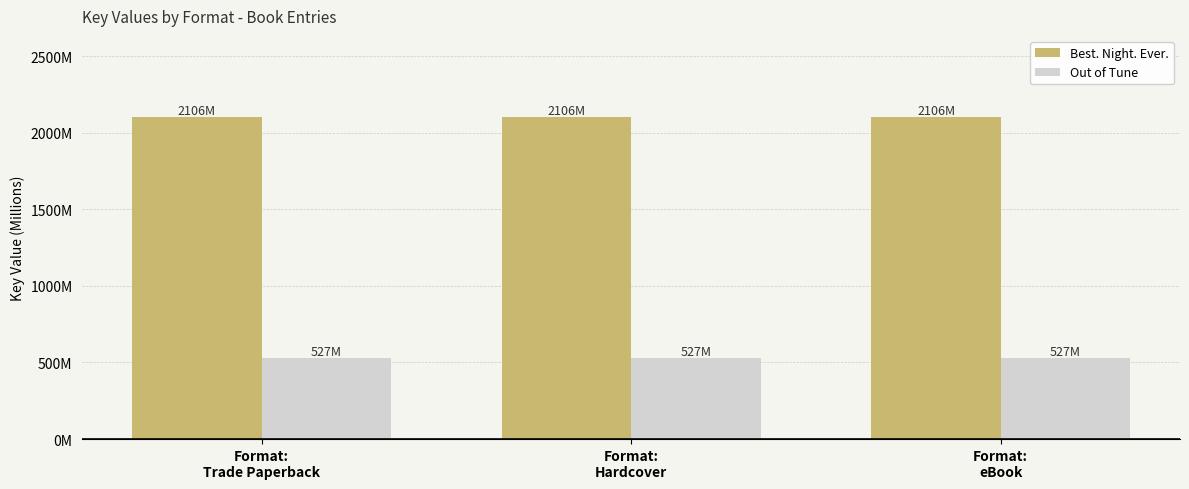

What is the maximum value shown in the chart?

2105.6